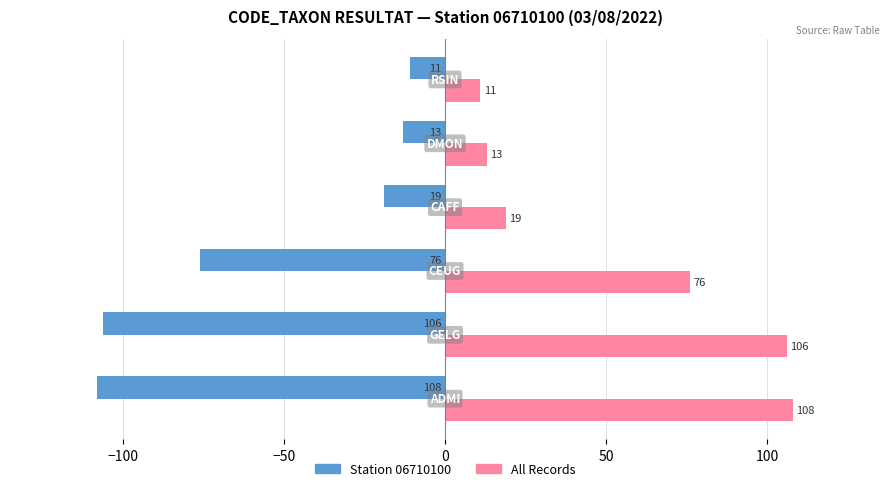

What is the difference between the maximum and minimum values in the All Records series?

97